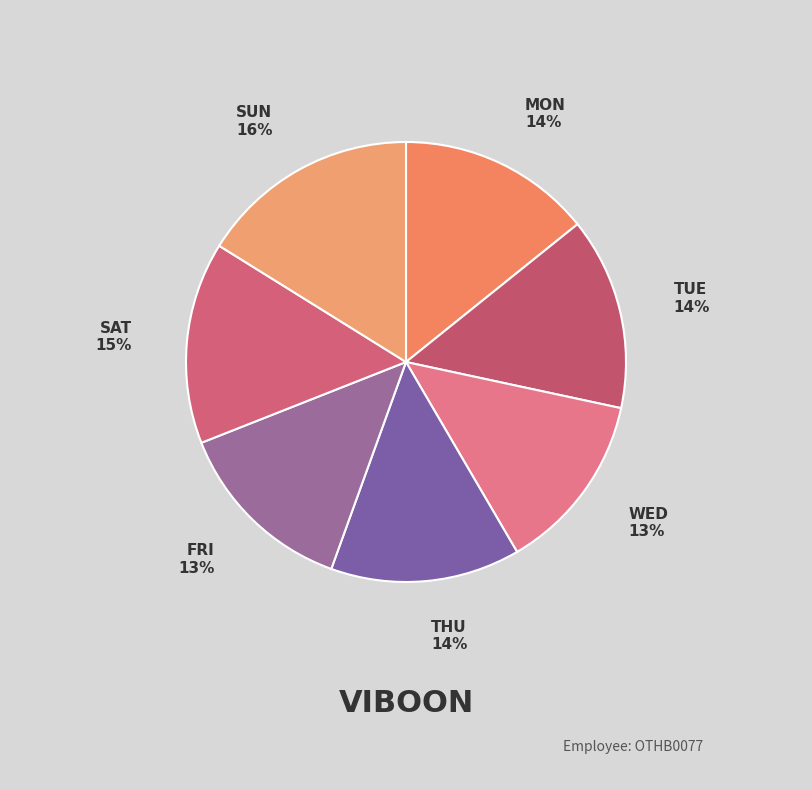

Count the number of slices in the pie.

7